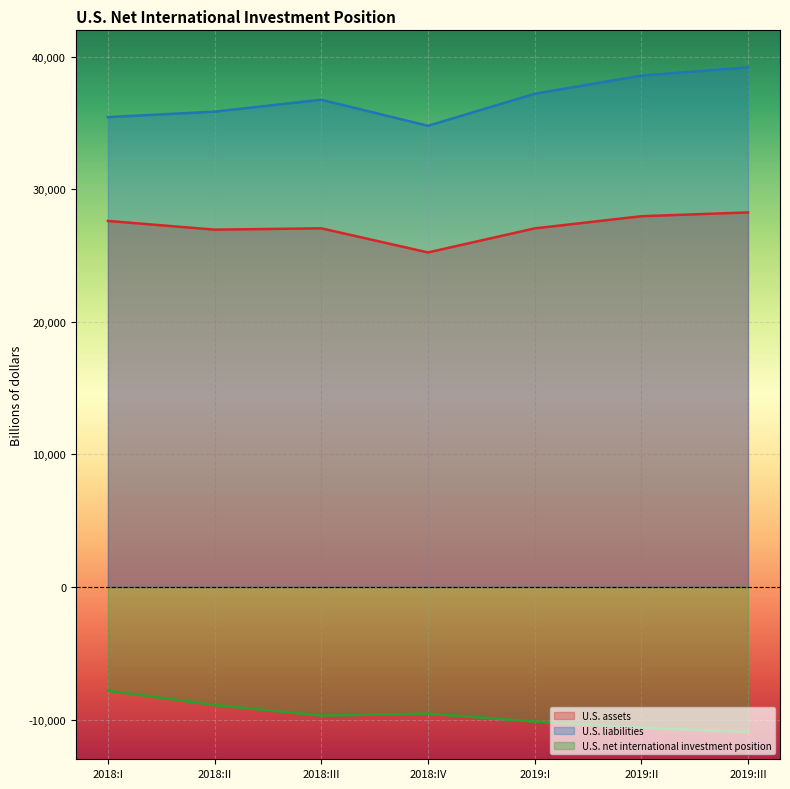

The value of U.S. liabilities at 2018:IV is 34796.2. True or false?

True